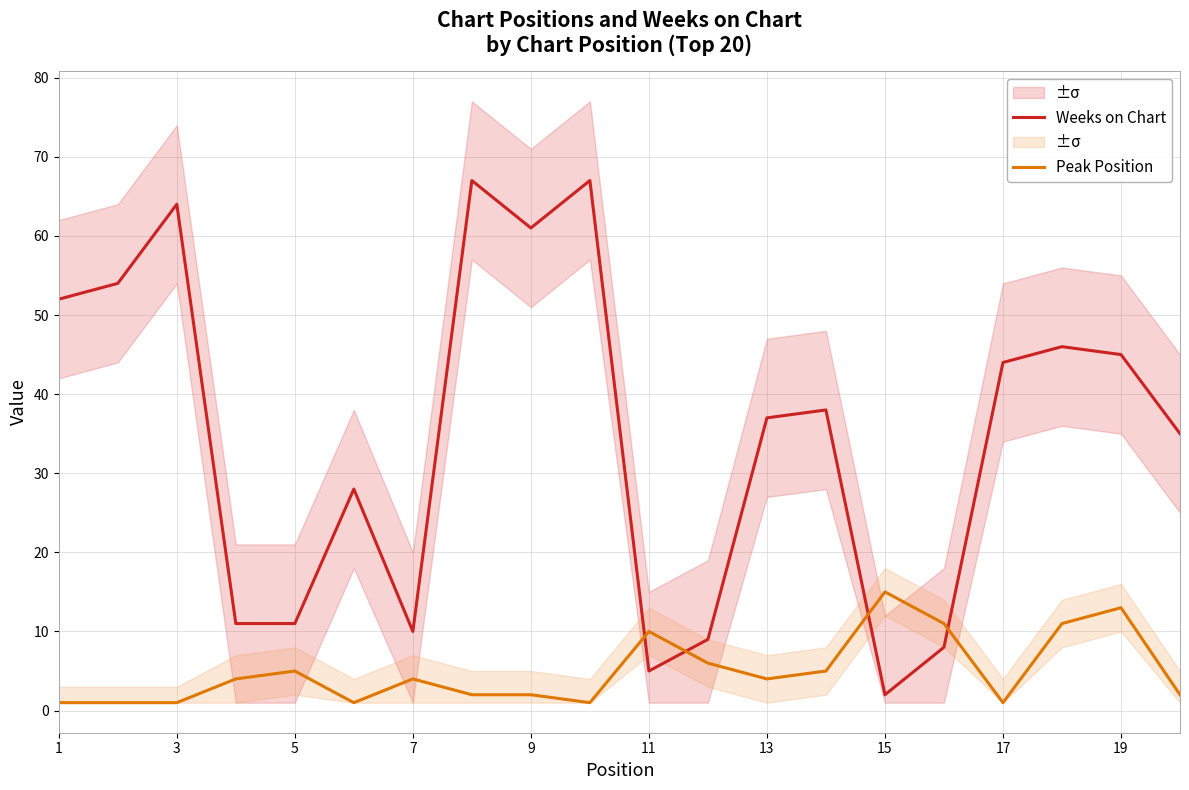

The value of Weeks on Chart at 13 is 37. True or false?

True